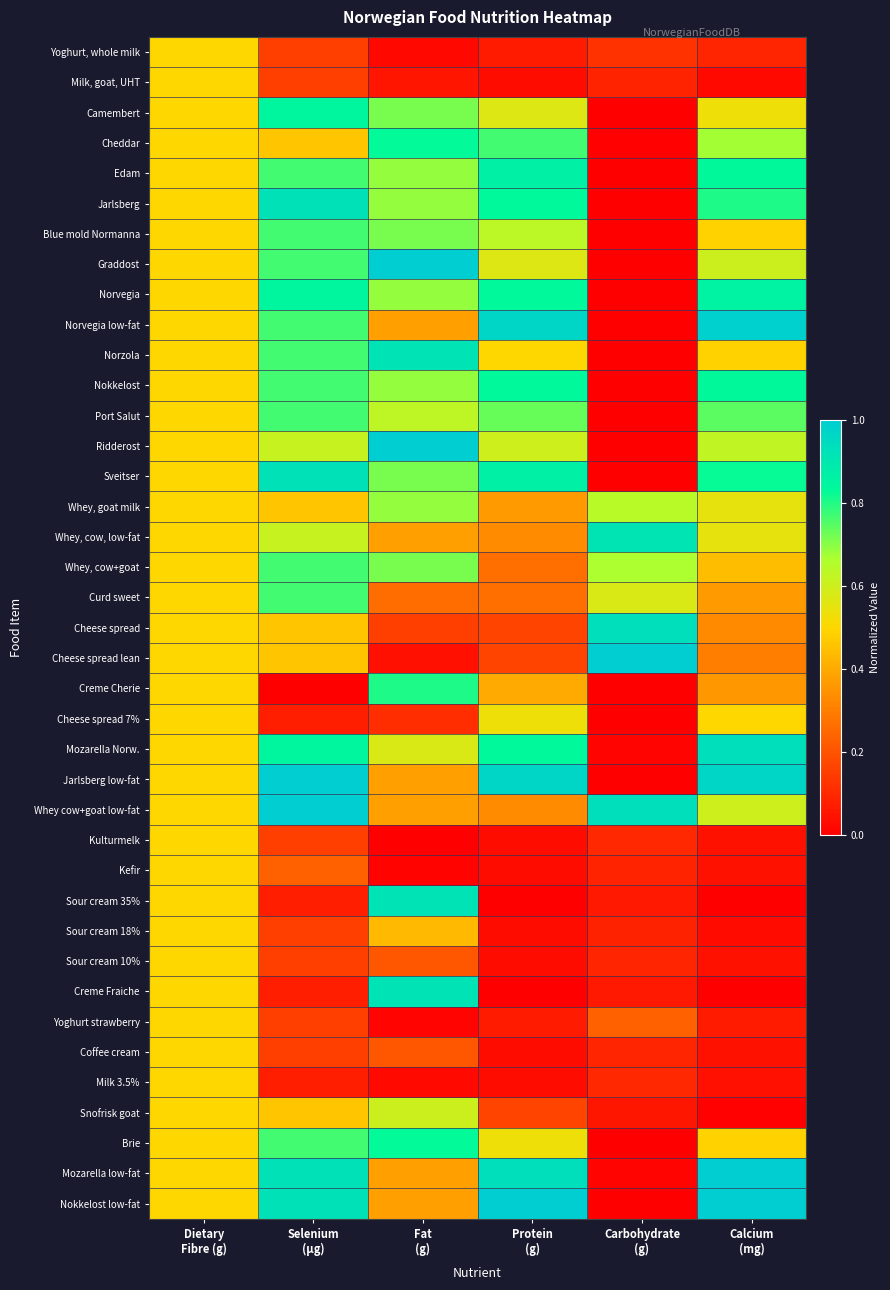

At how many categories does at least one series exceed 0?

6